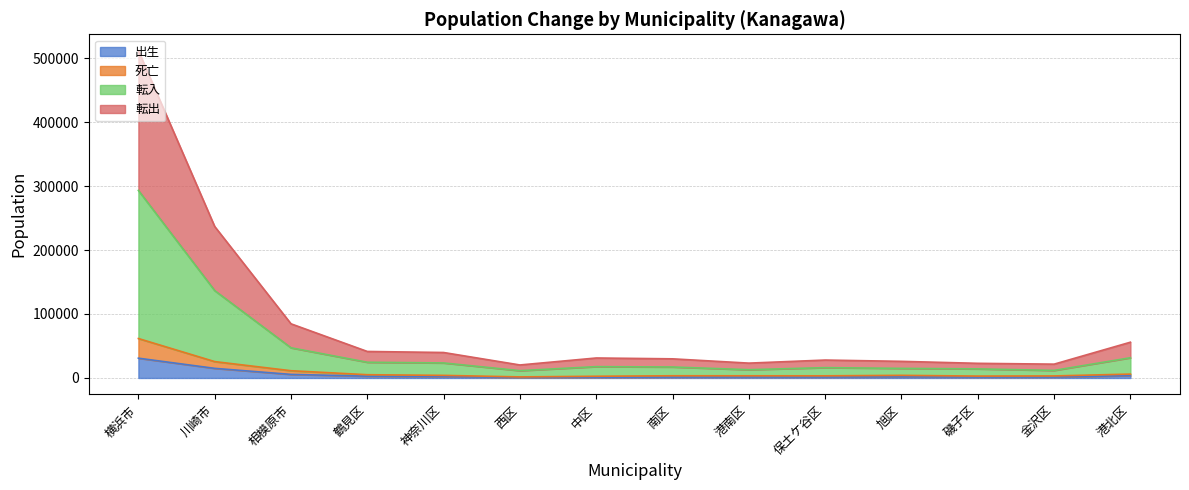

Where is 転入 nearest to the value 152295?

川崎市